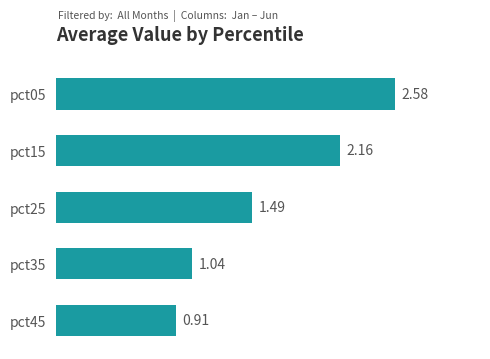

What is the sum of the values at pct15 and pct05?

4.7